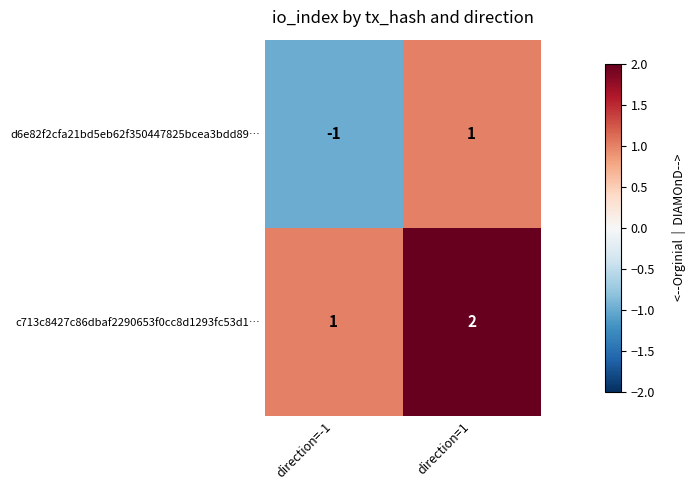

At which category is the sum across all series the highest?

direction=1